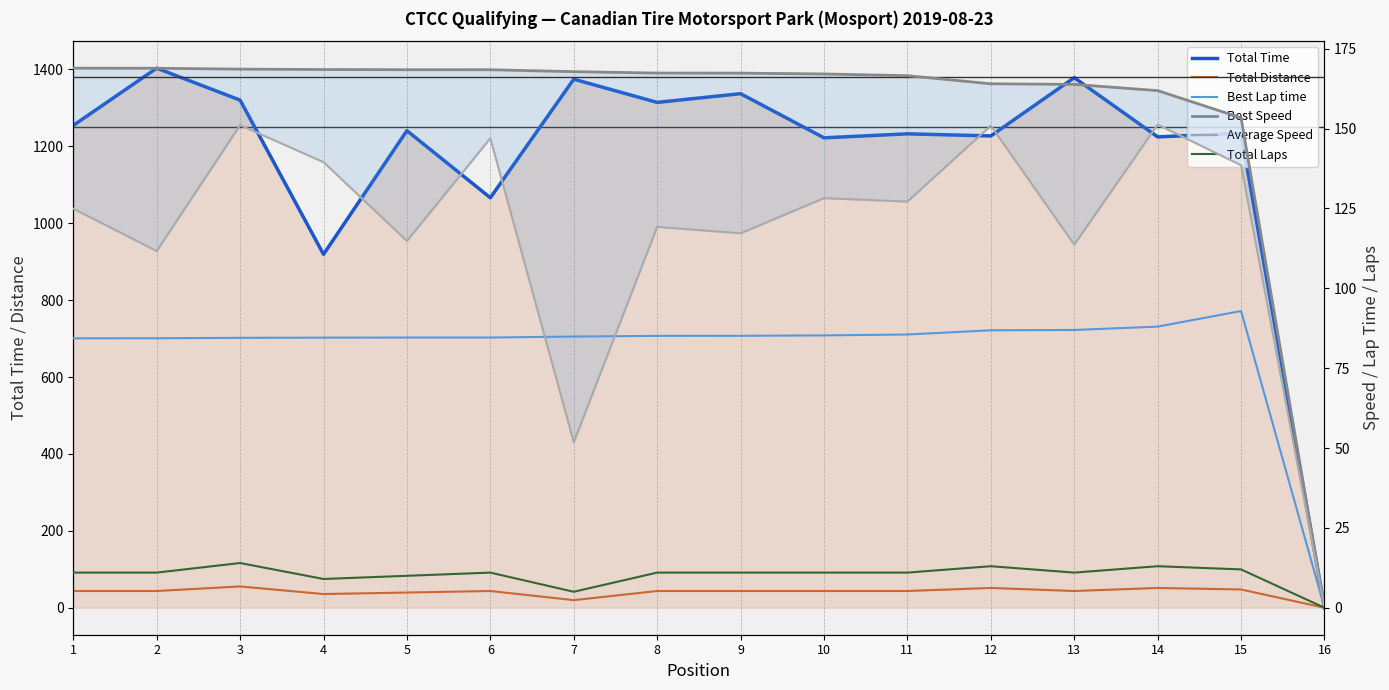

True or false: Total Laps has more than 0 interior local peaks.

True